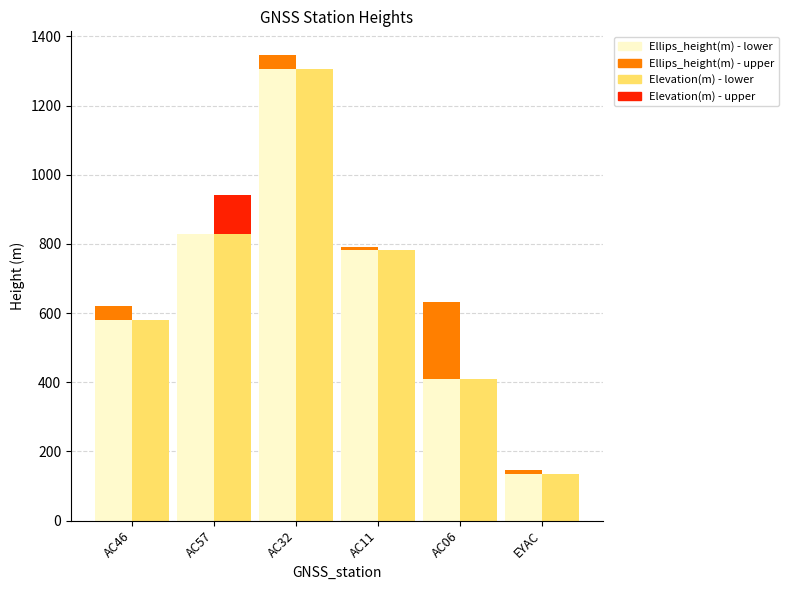

Reading right to left, transcribe all the data shown in this chart.

Ellips_height(m) - base: EYAC=133.9	AC06=409.0	AC11=781.0	AC32=1306.0	AC57=828.4	AC46=581.0
Ellips_height(m) - top: EYAC=12.2	AC06=222.4	AC11=9.8	AC32=41.3	AC57=0.0	AC46=38.3
Elevation(m) - base: EYAC=133.9	AC06=409.0	AC11=781.0	AC32=1306.0	AC57=828.4	AC46=581.0
Elevation(m) - top: EYAC=0.0	AC06=0.0	AC11=0.0	AC32=0.0	AC57=113.0	AC46=0.0